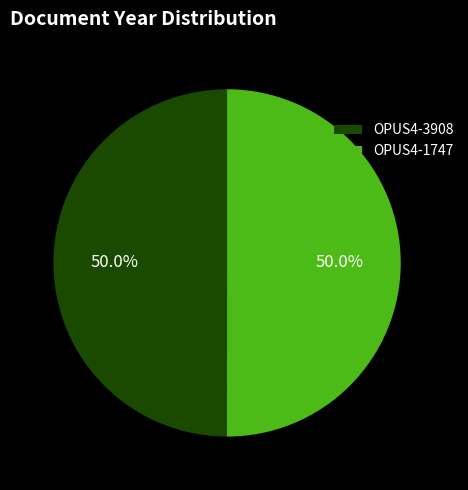

Approximately how many times larger is the value at OPUS4-1747 compared to OPUS4-3908?

1.0